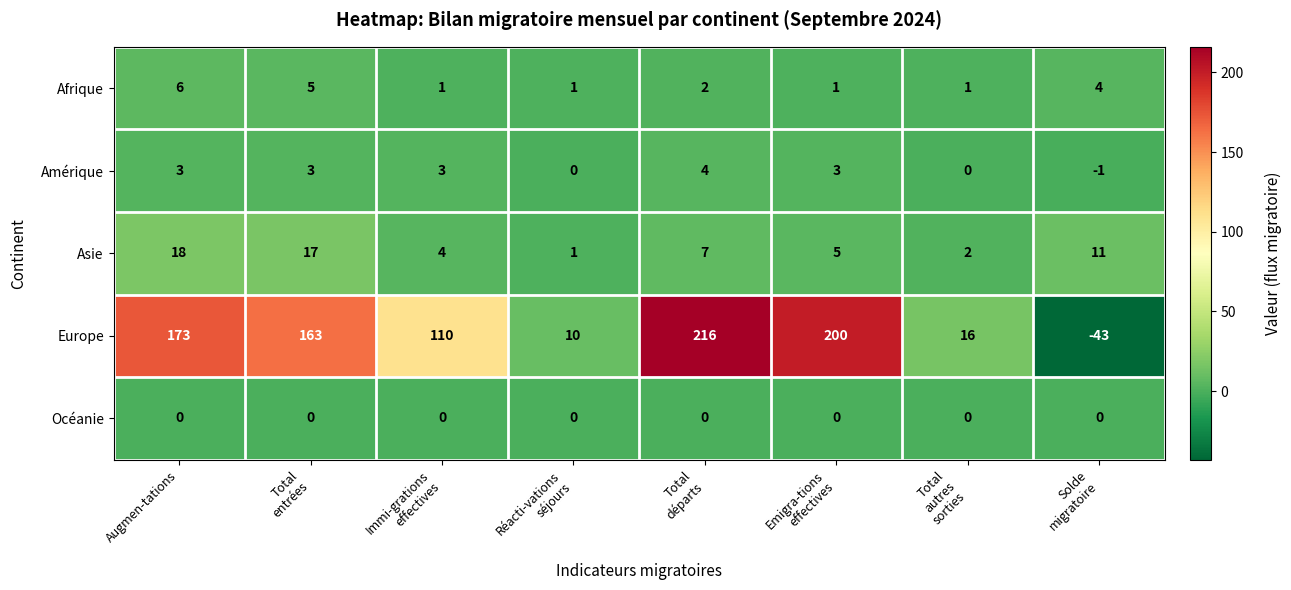

Where does the Europe series first go above 163?

Augmen-tations